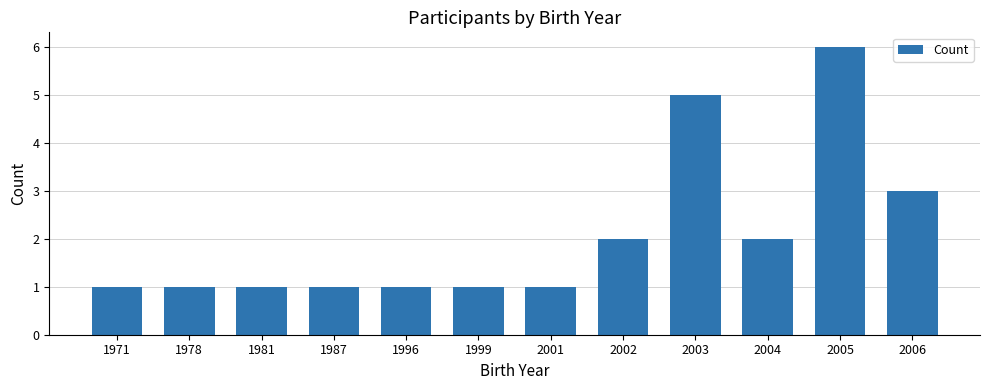

What is the smallest value displayed?

1